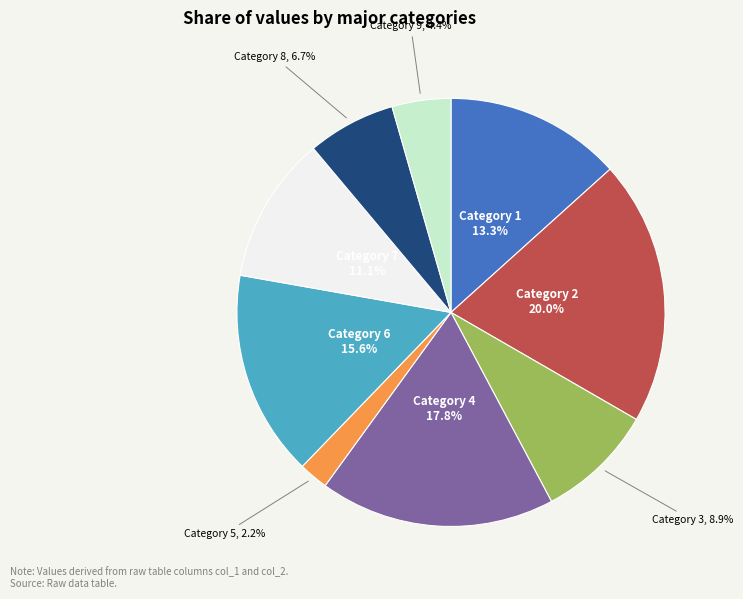

Is there any slice that represents more than half of the pie?

No